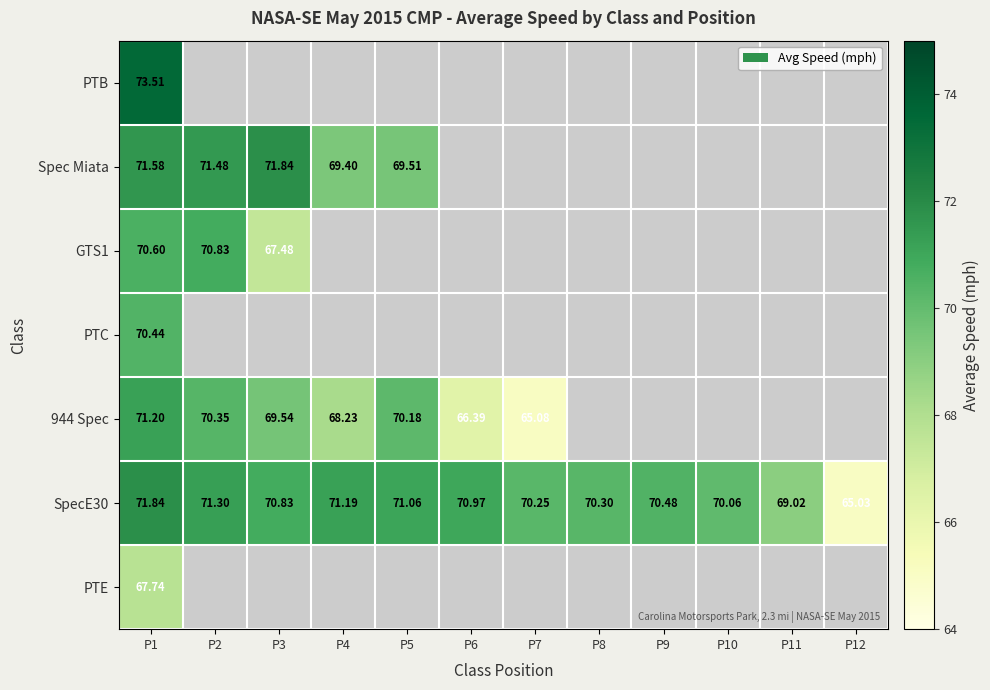

What is the maximum value shown in the chart?

73.5